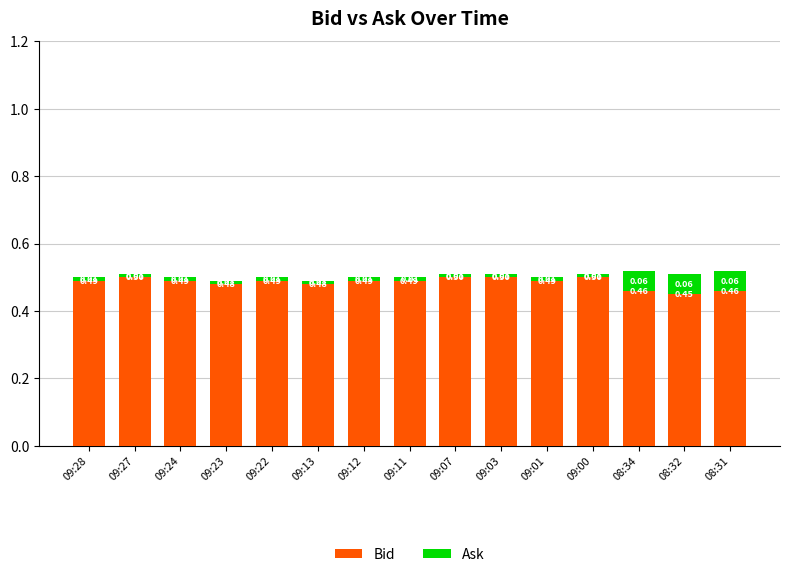

What is the average value of the Bid series?

0.5